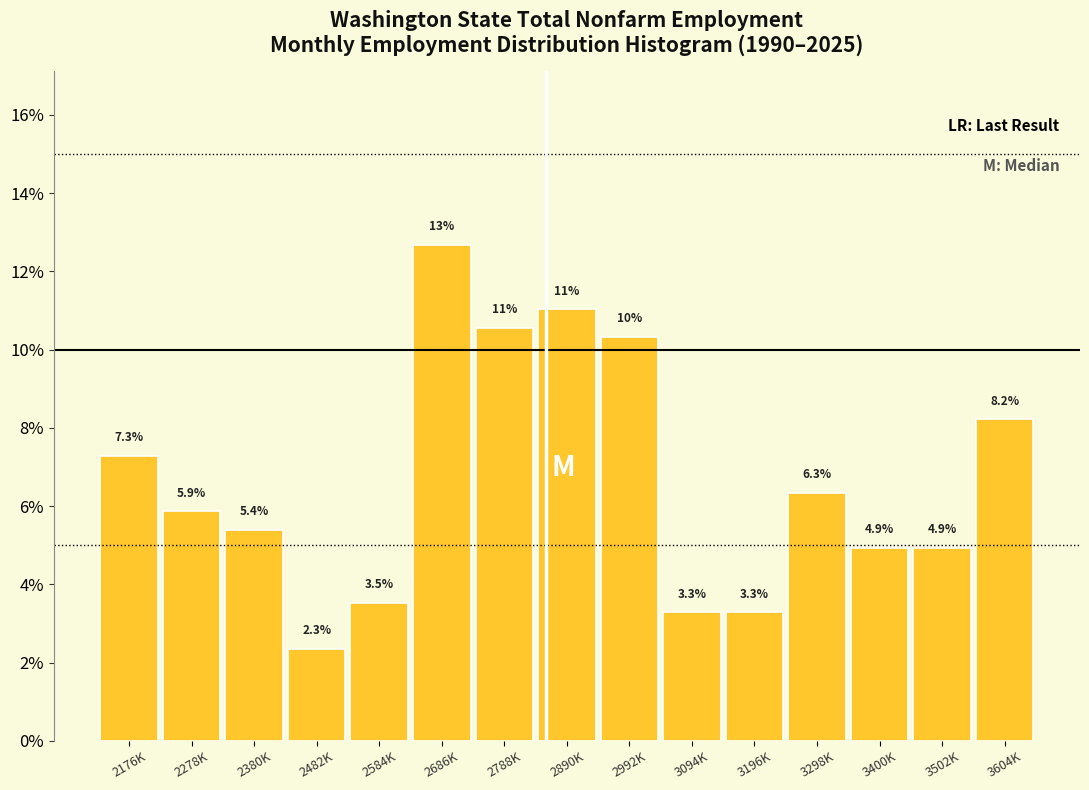

Reading right to left, extract all data points from this chart.

8.2	4.9	4.9	6.3	3.3	3.3	10.3	11.0	10.6	12.7	3.5	2.3	5.4	5.9	7.3